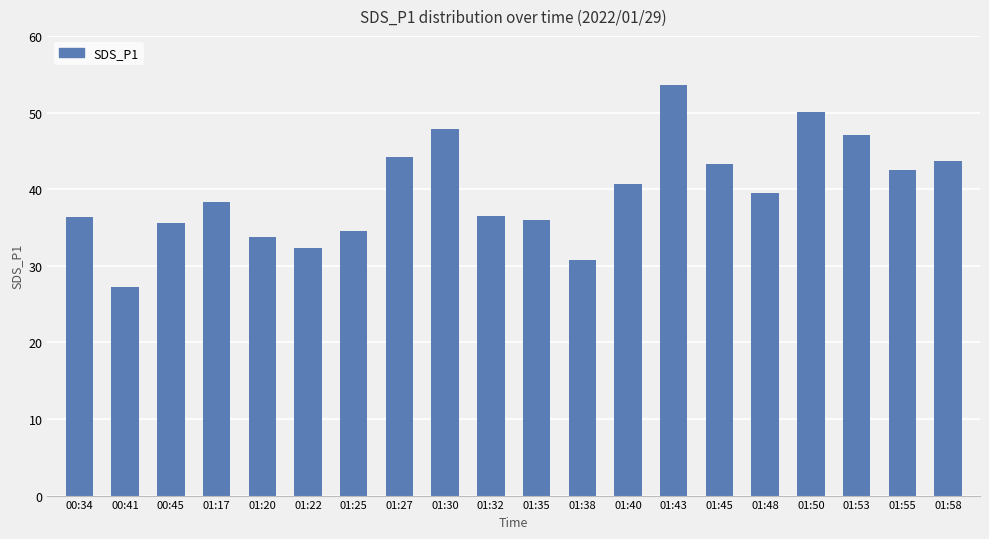

The value at 01:38 is 30.8. True or false?

True